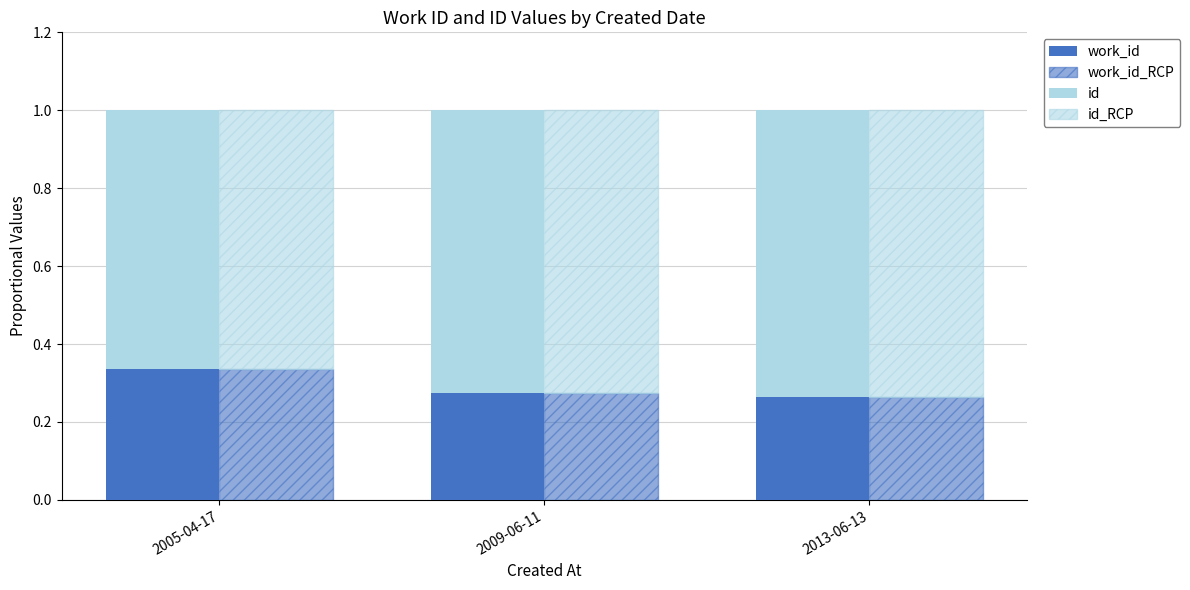

How many groups of bars are there?

3